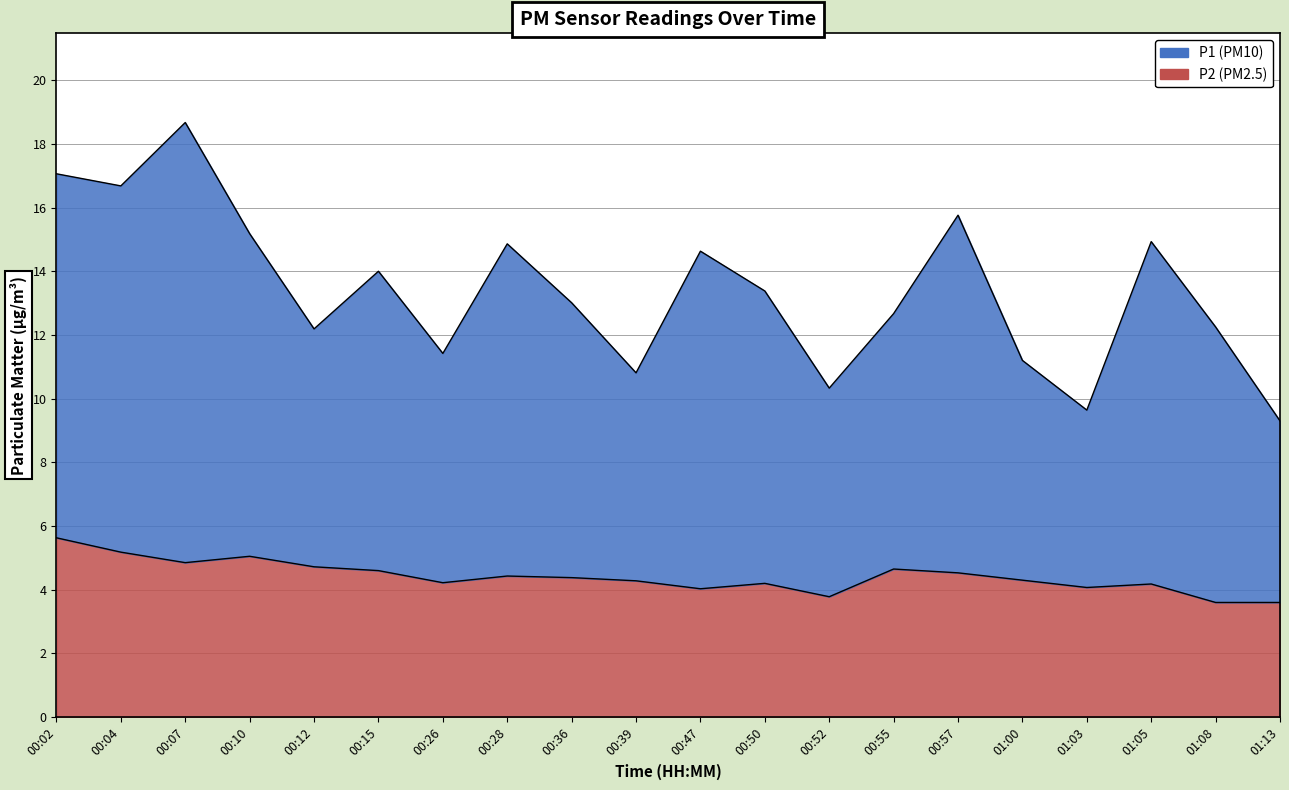

Reading left to right, list all the values displayed in this chart.

P1: 17.1	16.7	18.7	15.2	12.2	14.0	11.4	14.9	13.0	10.8	14.6	13.4	10.3	12.7	15.8	11.2	9.6	14.9	12.2	9.3
P2: 5.6	5.2	4.8	5.0	4.7	4.6	4.2	4.4	4.4	4.3	4.0	4.2	3.8	4.7	4.5	4.3	4.1	4.2	3.6	3.6